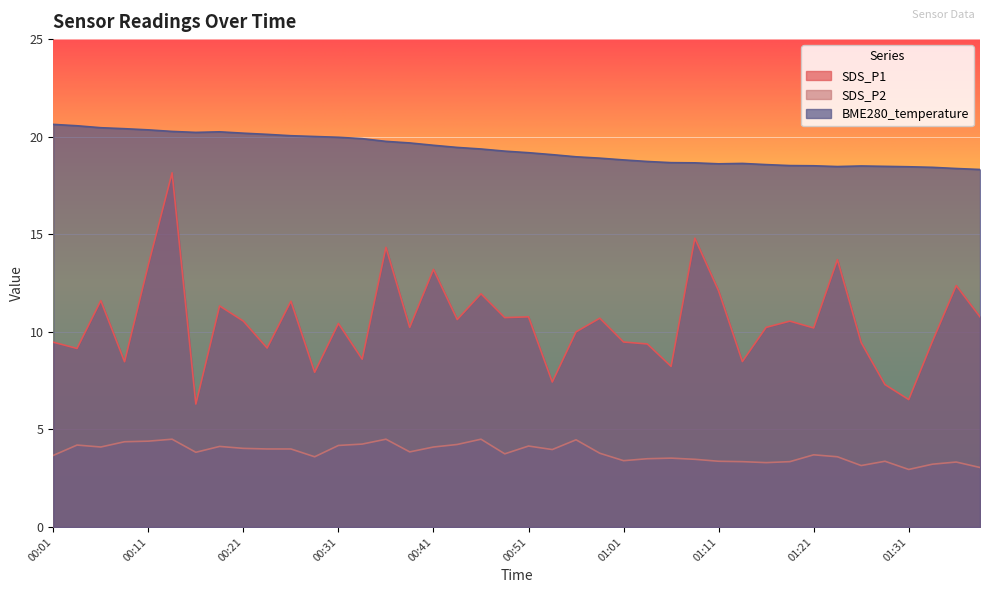

How many series are shown in this chart?

3